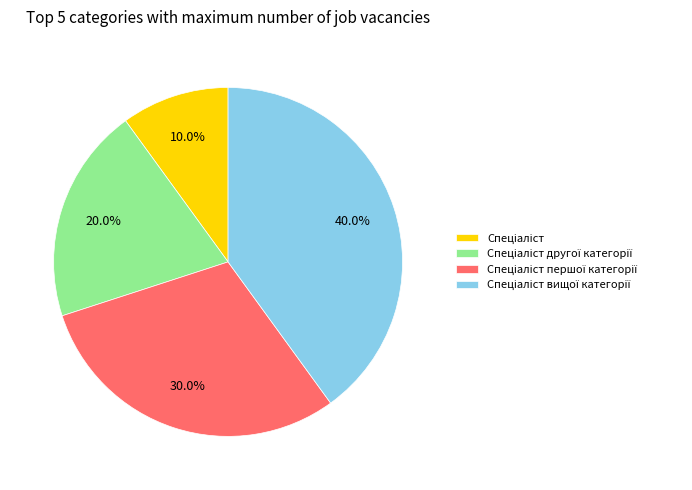

Does any single category account for the majority?

No